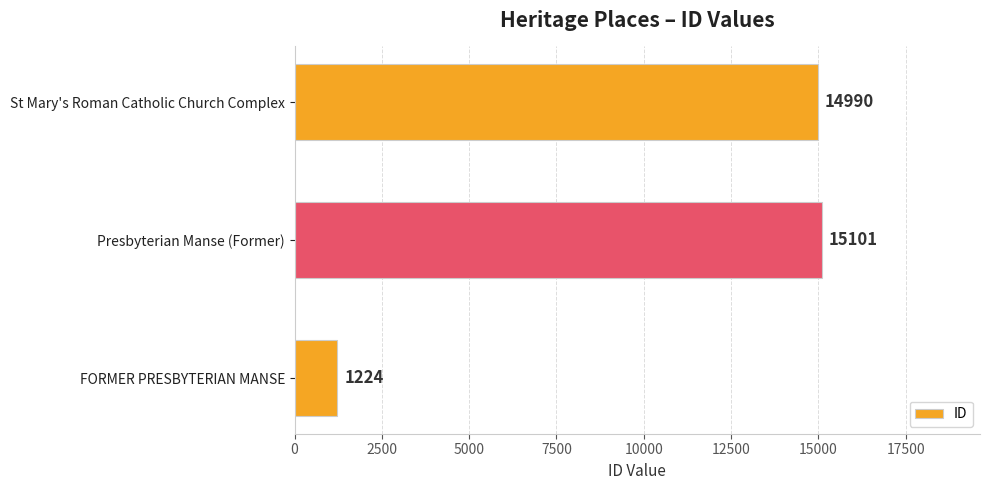

Reading bottom to top, transcribe all the data shown in this chart.

1224	15101	14990